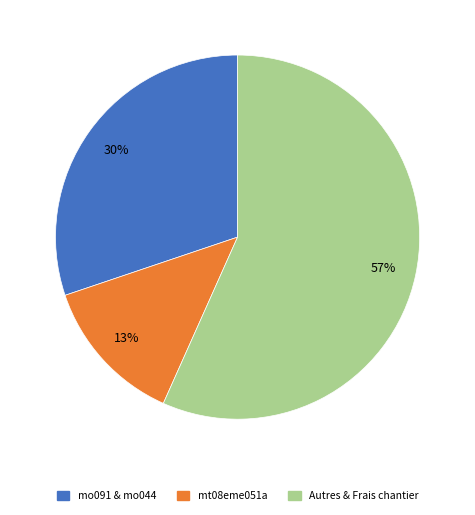

To the nearest percent, what is the difference between the largest and smallest slice percentages?

44%